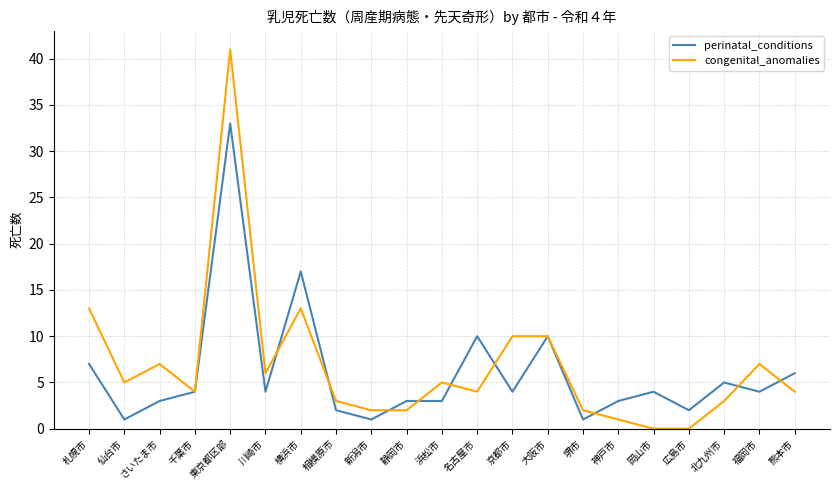

What is the maximum value shown in the chart?

41